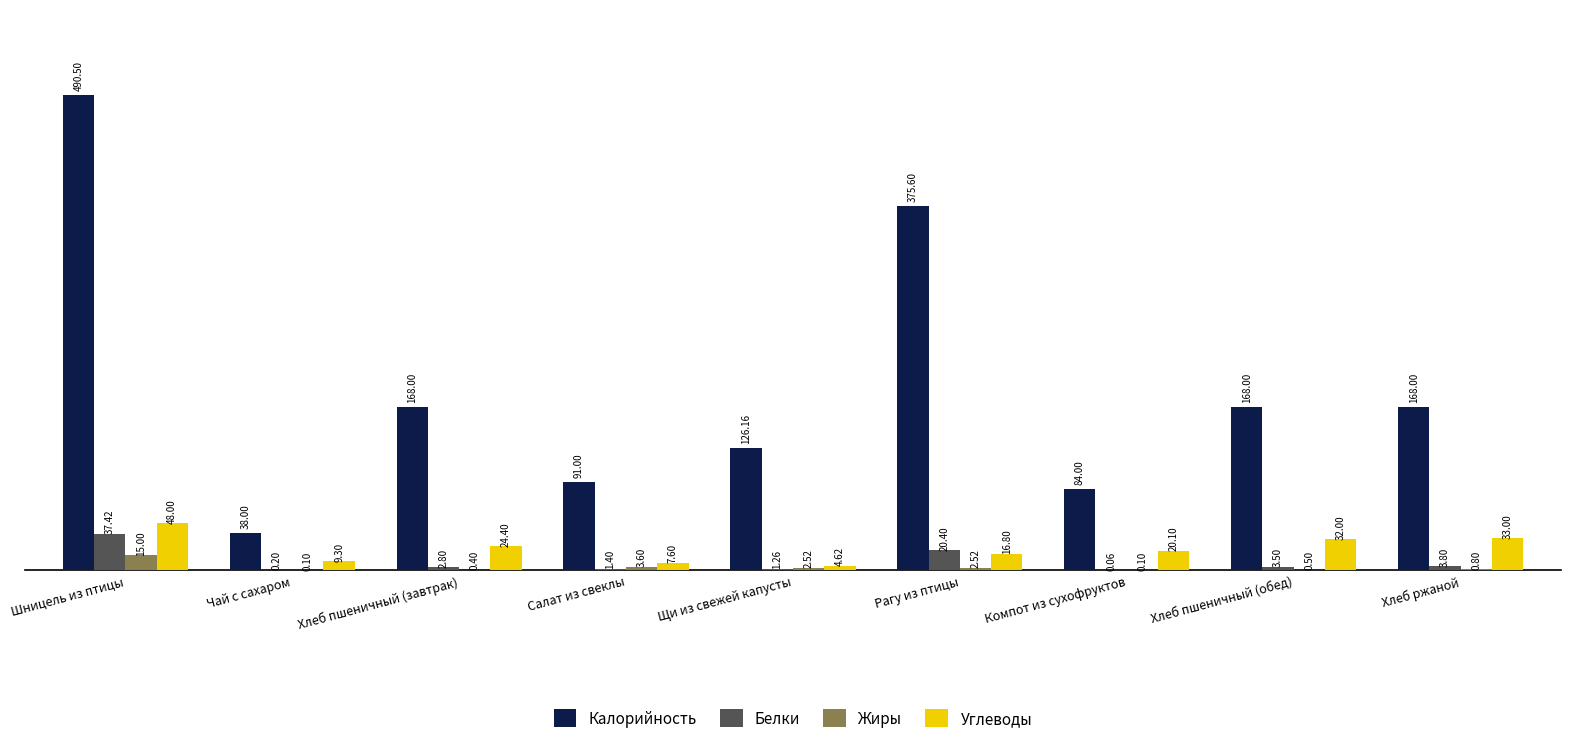

Does the chart contain stacked bars?

No